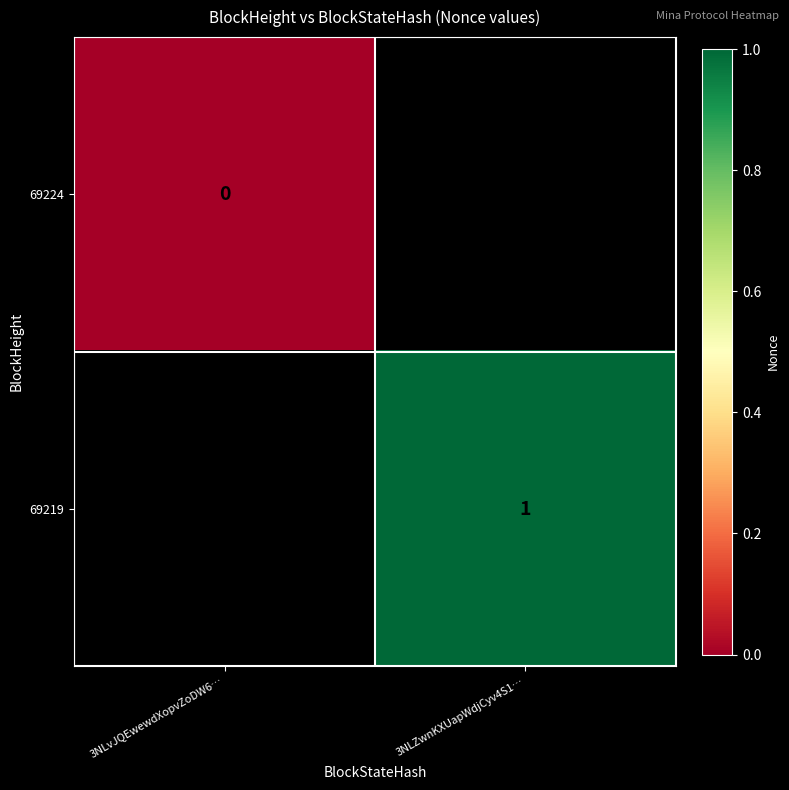

True or false: 69219 has a value of 0 at 3NLZwnKXUapWdjCyv4S1….

False